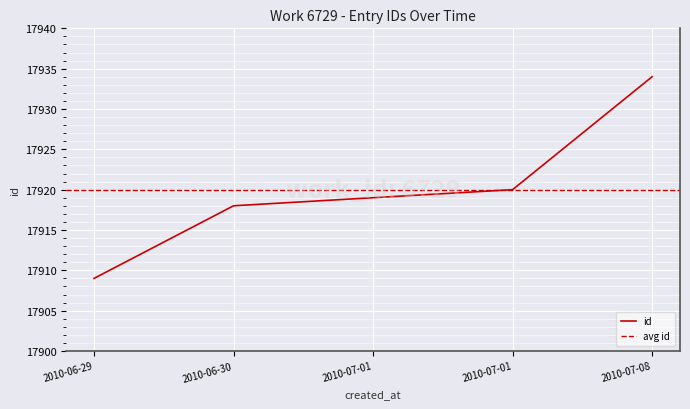

What is the smallest value displayed?

17909